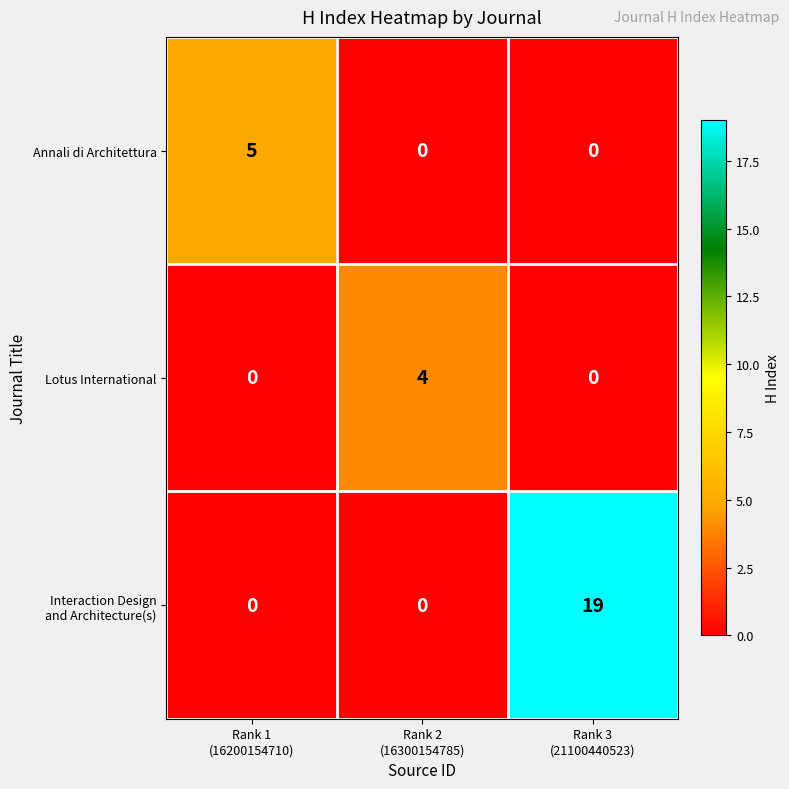

What is the difference between the maximum and minimum values in the Lotus International series?

4